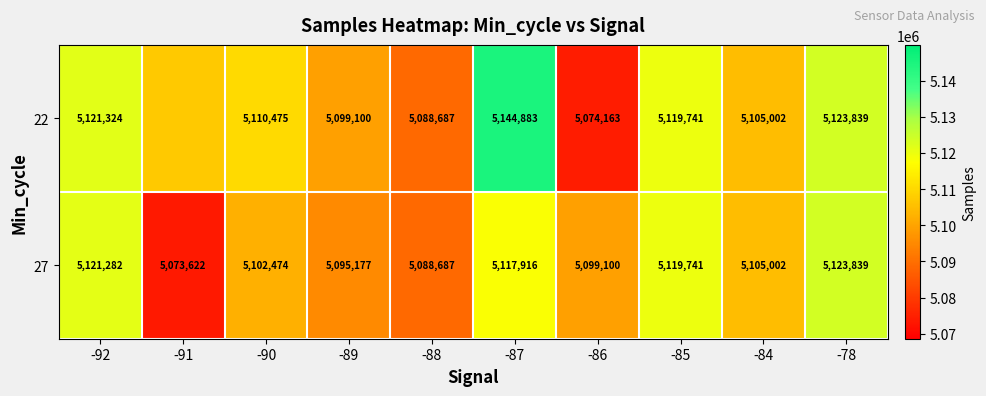

What is the sum of all 27 values?

51046840.0